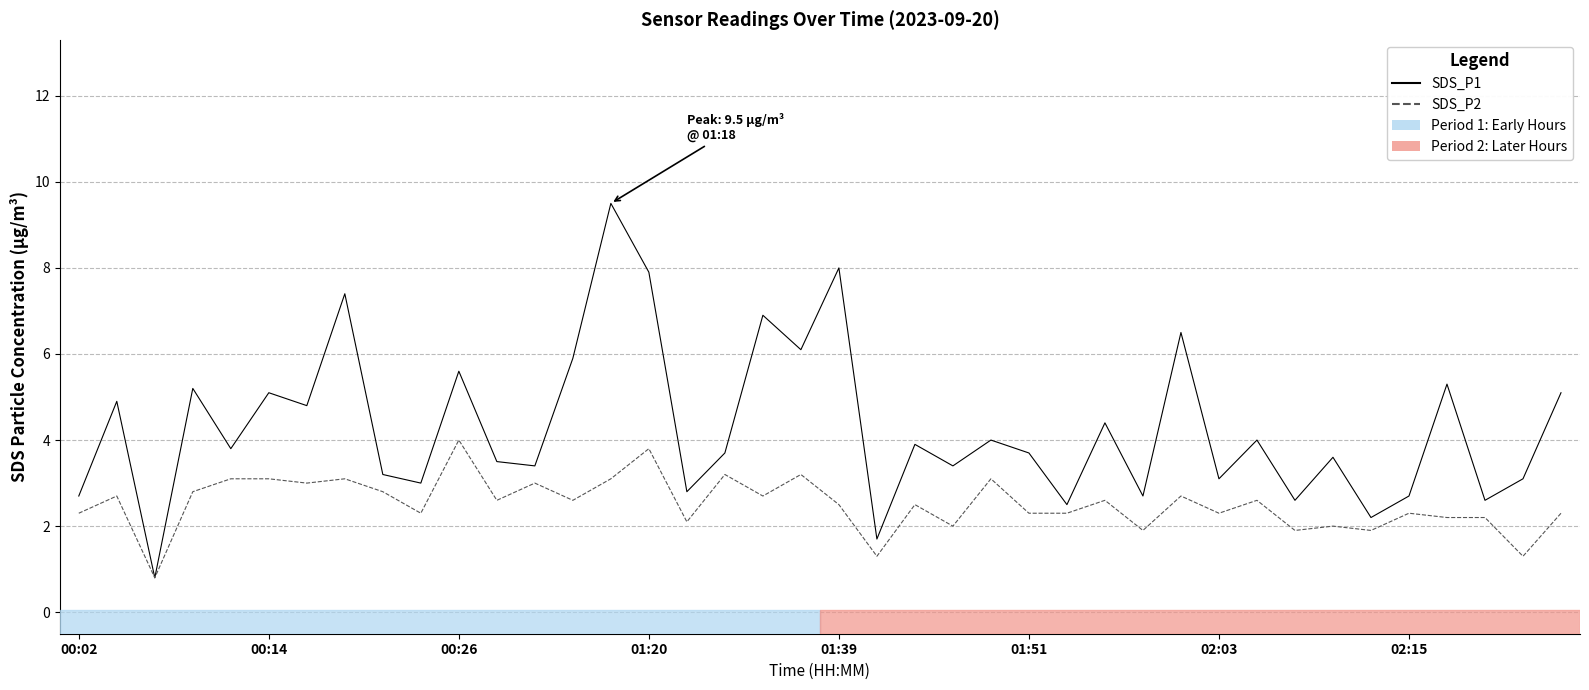

What is the lowest value of the SDS_P2 series?

0.8